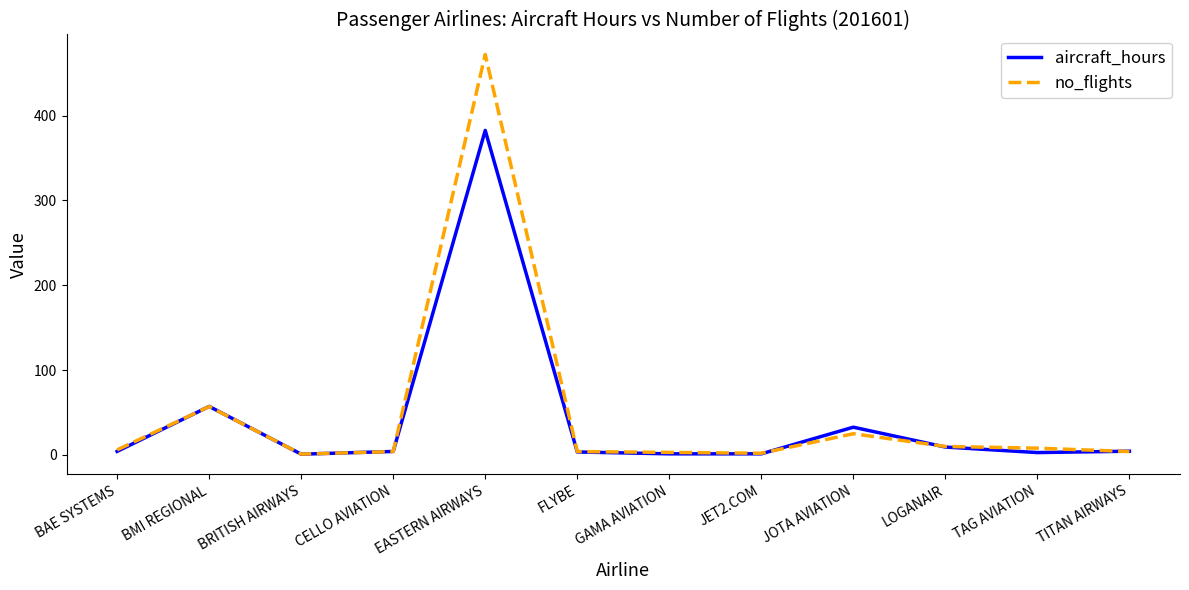

What position from the left is JOTA AVIATION?

9